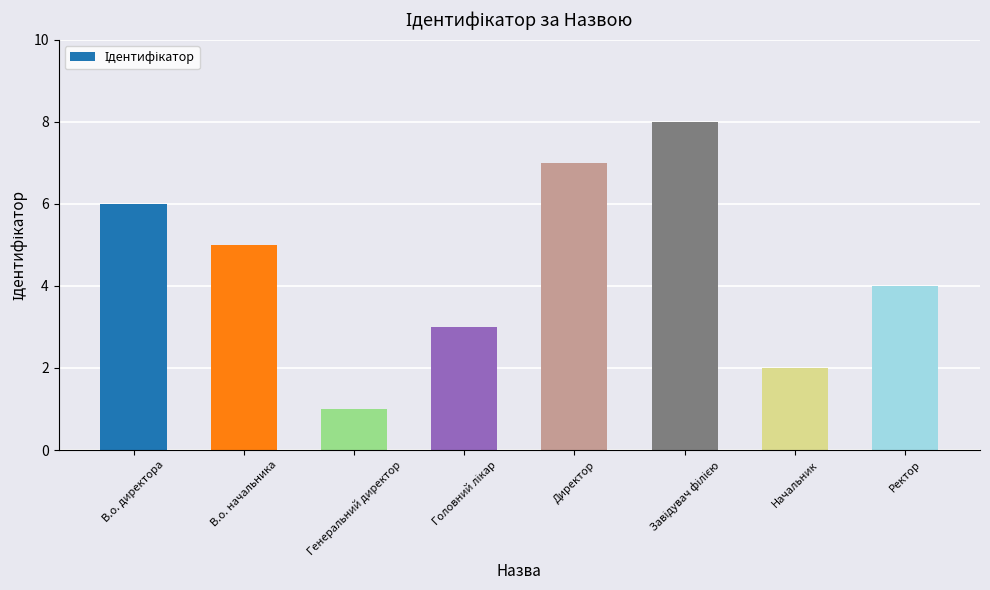

What is the label of the 2nd bar from the right?

Начальник